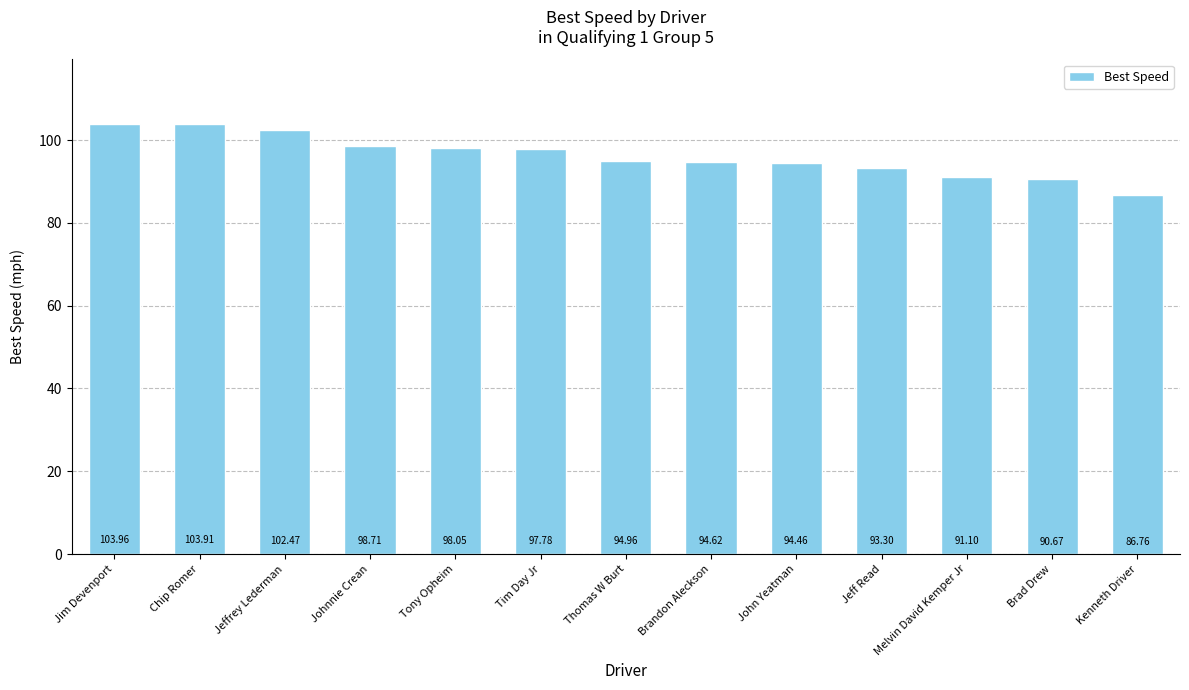

Are the bars horizontal?

No